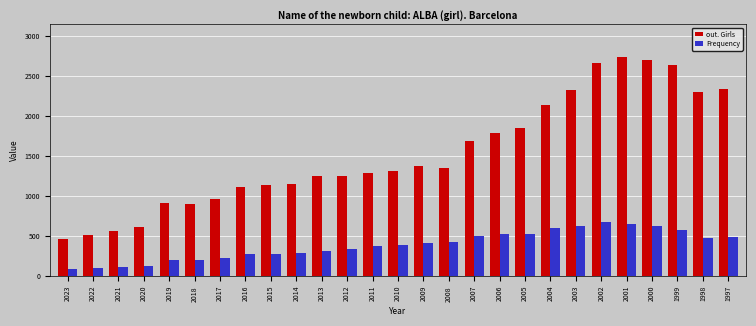

How many data points in Frequency are less than 387?

13